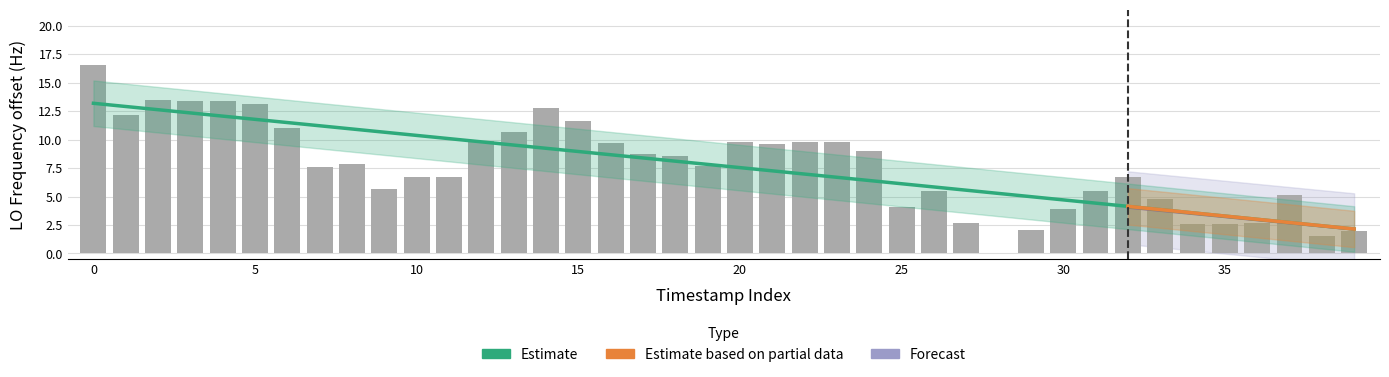

What is the average value?

7.7